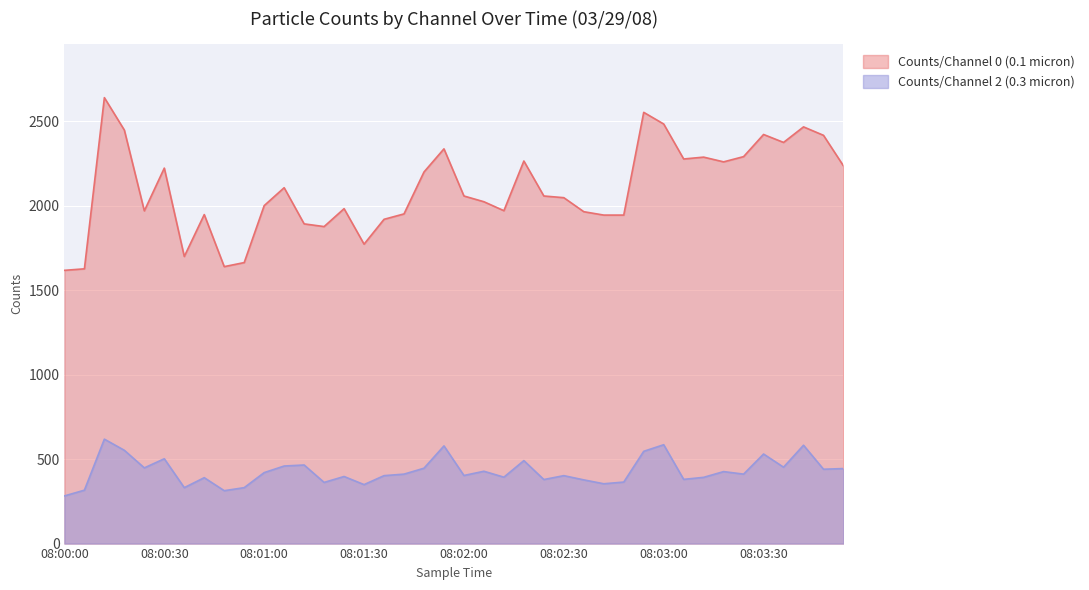

What position from the left is 08:03:12?

33